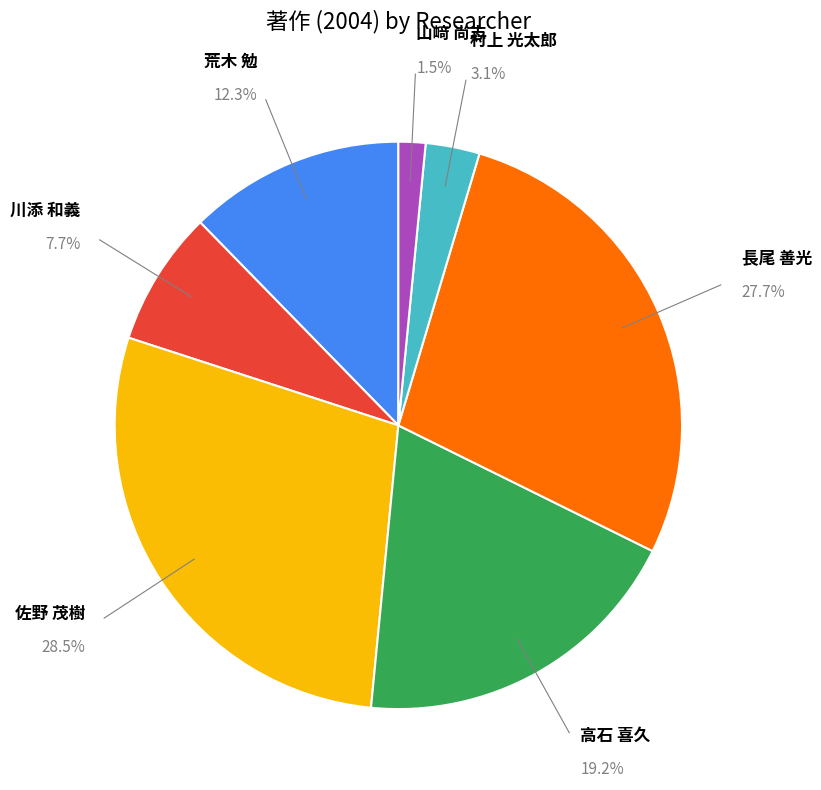

The 佐野 茂樹 slice represents 28% of the pie. True or false?

True